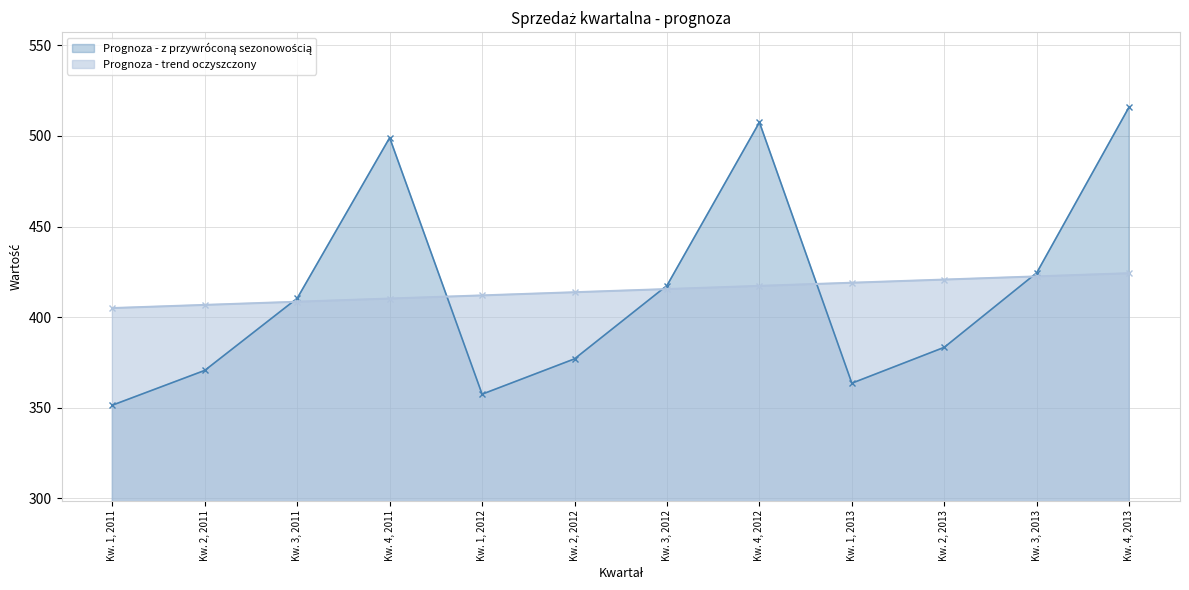

The value of Prognoza - z przywróconą sezonowością at Kw. 1, 2011 is 351.3. True or false?

True